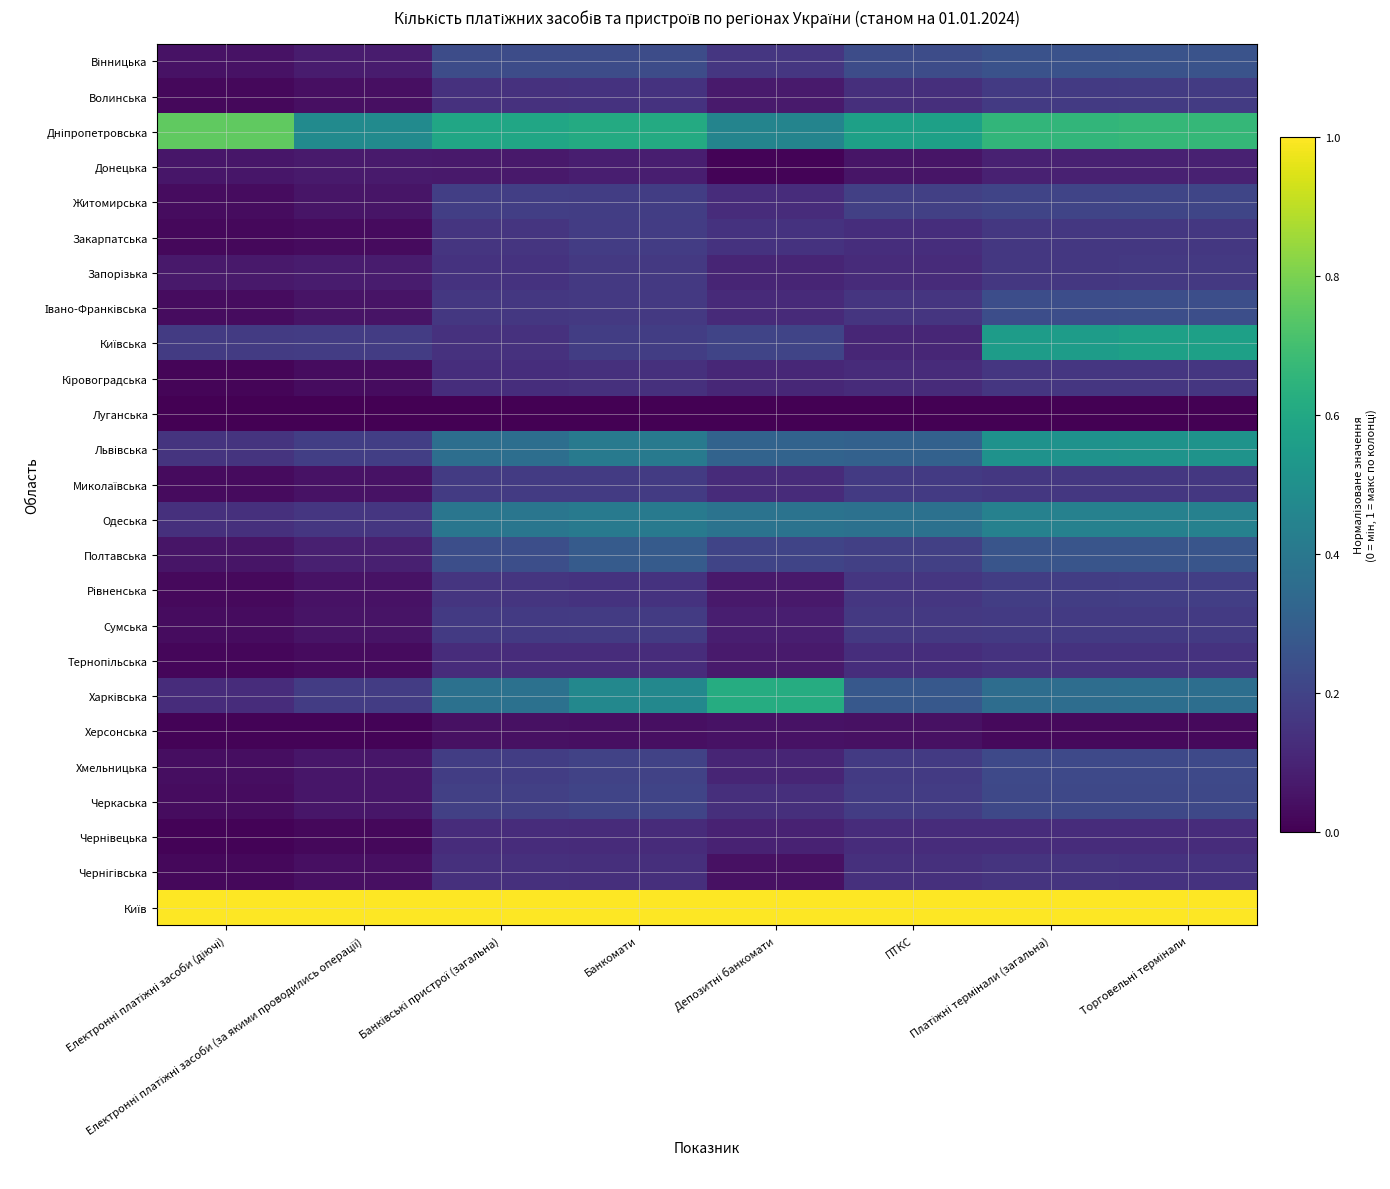

Between Електронні платіжні засоби (діючі) and Платіжні термінали (загальна), which series saw the biggest shift?

Київська